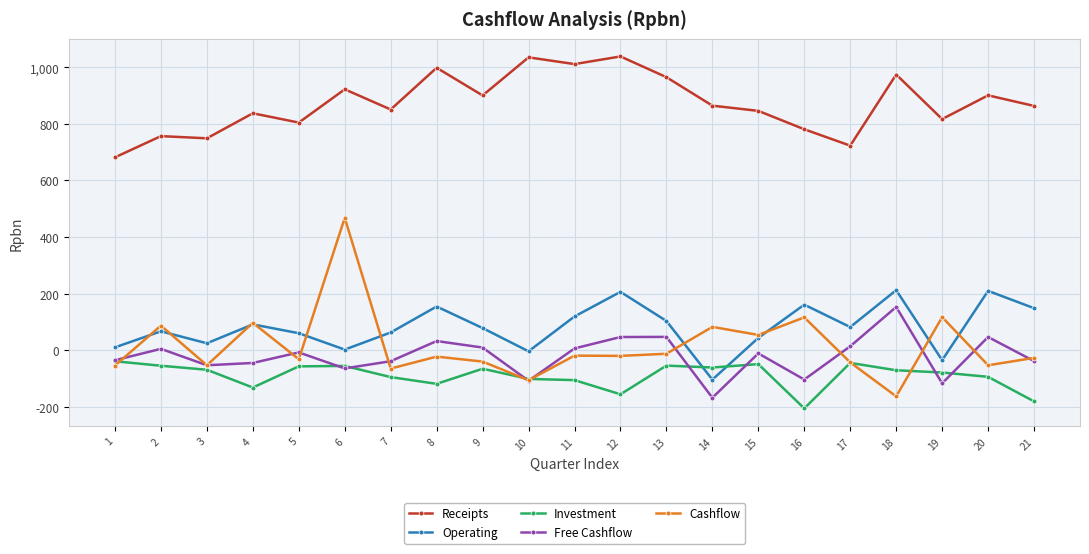

Is this an area chart (filled region under the line)?

No